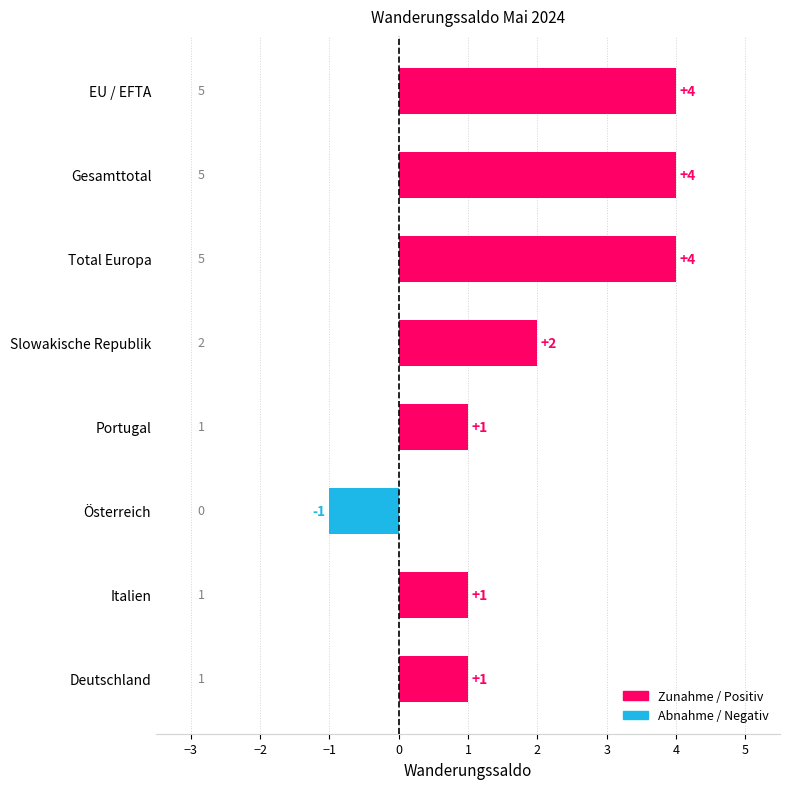

Reading bottom to top, list all the values displayed in this chart.

1	1	-1	1	2	4	4	4